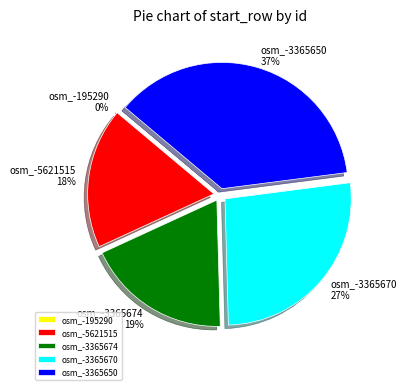

Which has a higher value, osm_-5621515 or osm_-3365670?

osm_-3365670